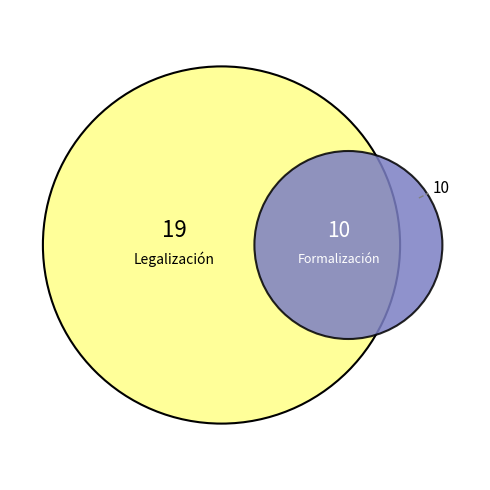

What is the ratio of the value at Formalización to the value at Legalización?

0.5